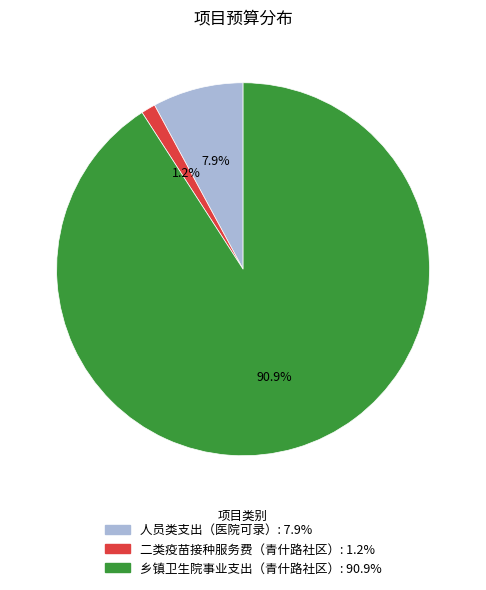

What percentage is the 二类疫苗接种服务费（青什路社区） slice, to the nearest percent?

1%